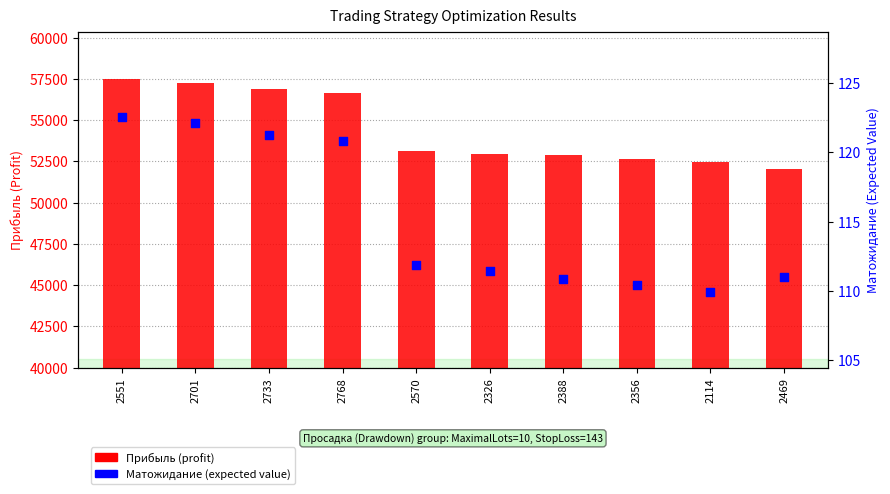

At how many categories does at least one series exceed 8335?

10